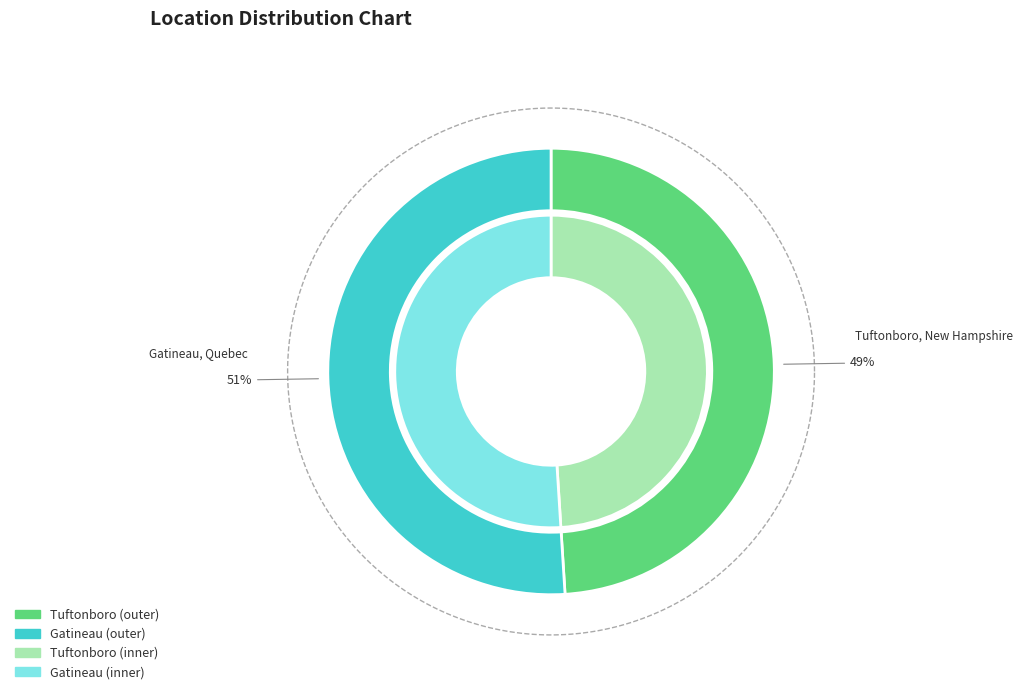

Is it true that Tuftonboro, New Hampshire is 38% of the pie?

False